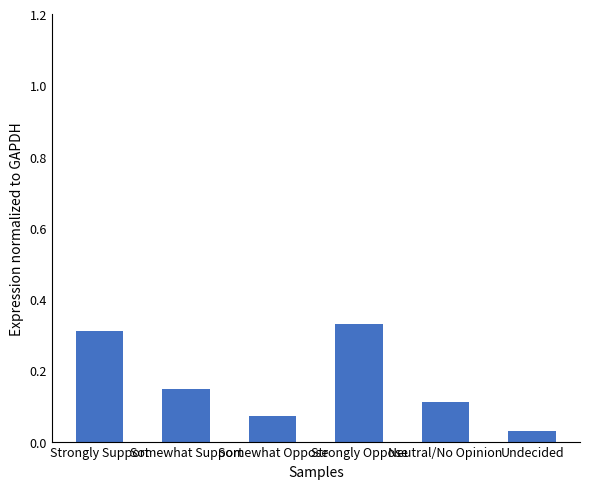

True or false: the data shows 0.1 at Somewhat Support.

True